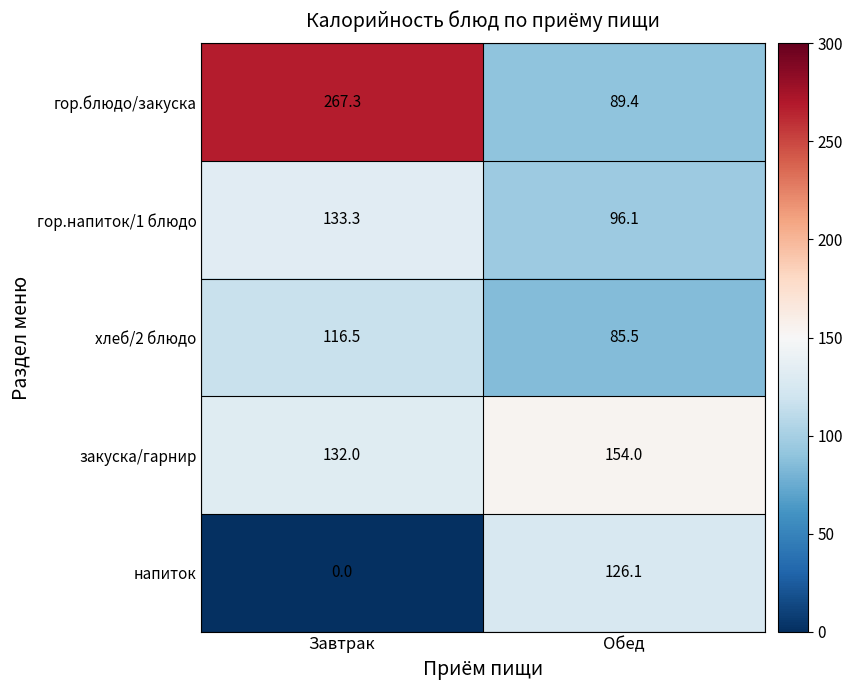

What is the difference between the хлеб/2 блюдо values at Обед and Завтрак?

31.0